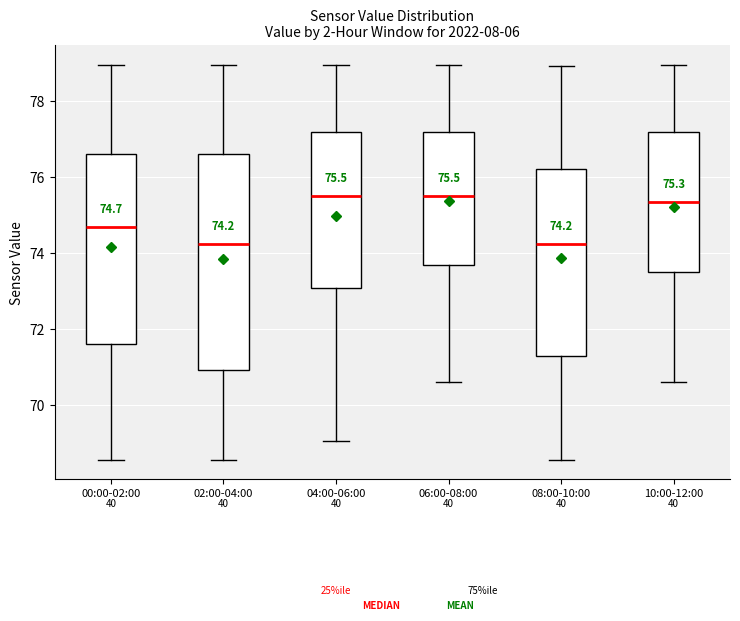

Which box is the tallest, from its lower edge to its upper edge?

02:00-04:00